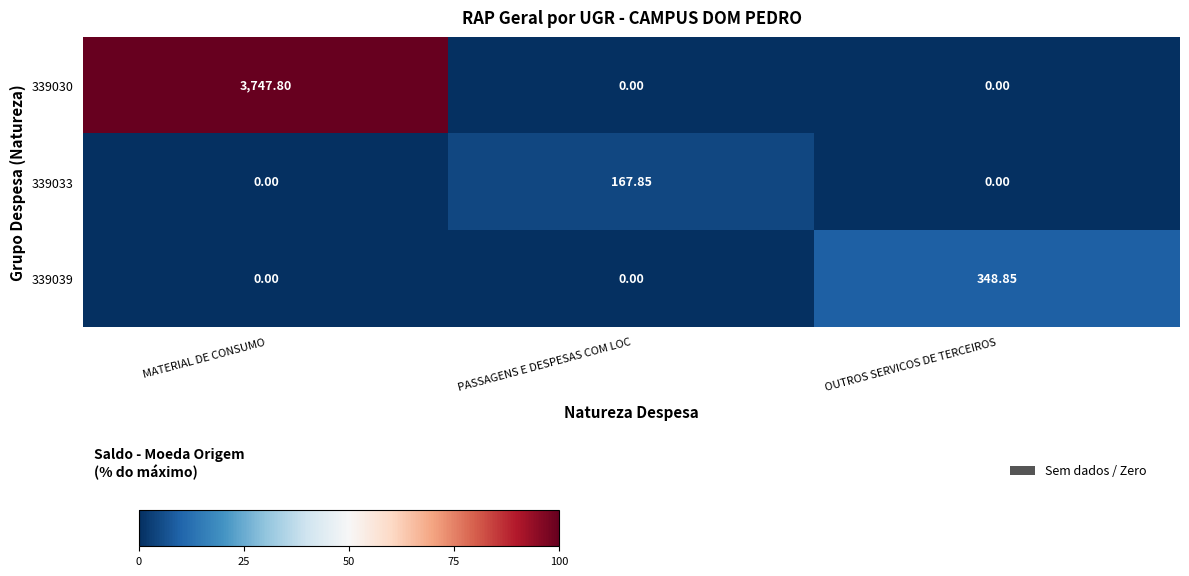

At which category is the sum across all series the highest?

MATERIAL DE CONSUMO